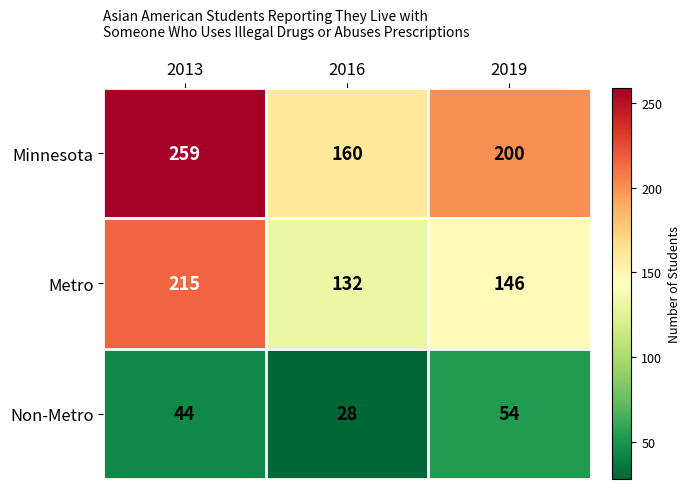

What is the difference between the highest and lowest values at 2019?

146